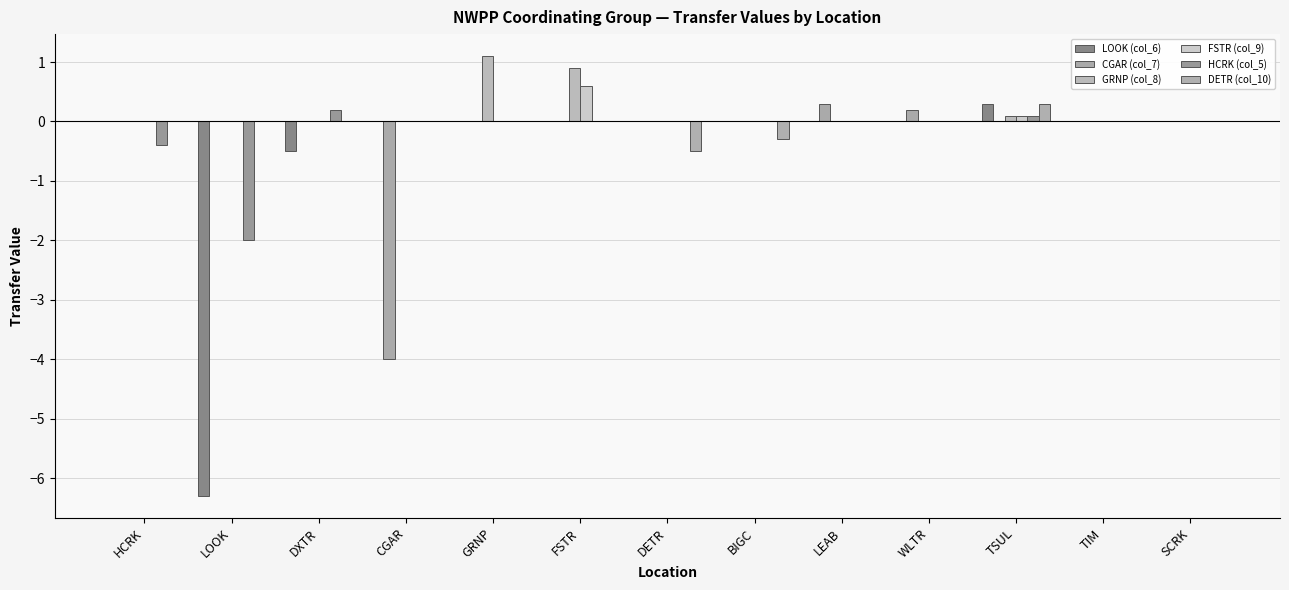

Which has a higher value, TSUL or BIGC?

TSUL